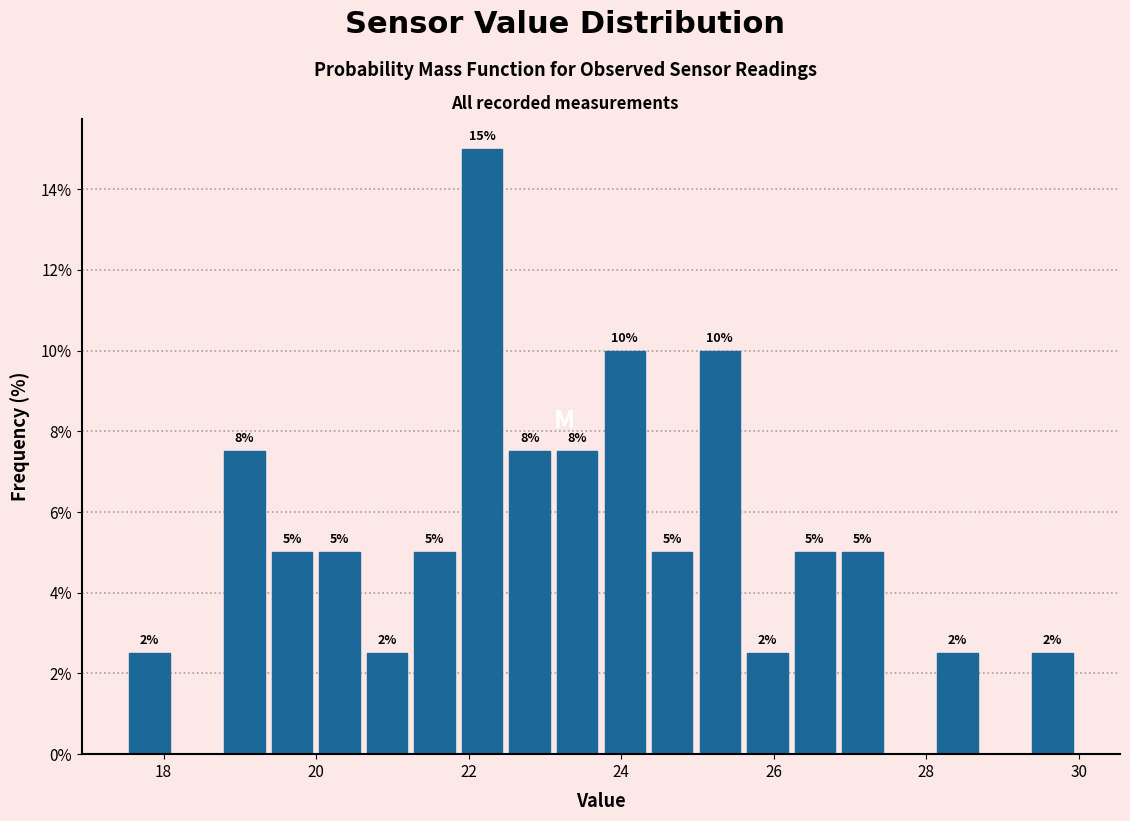

Read against the x-axis, roughly where is the centre of the tallest bar?

22.2